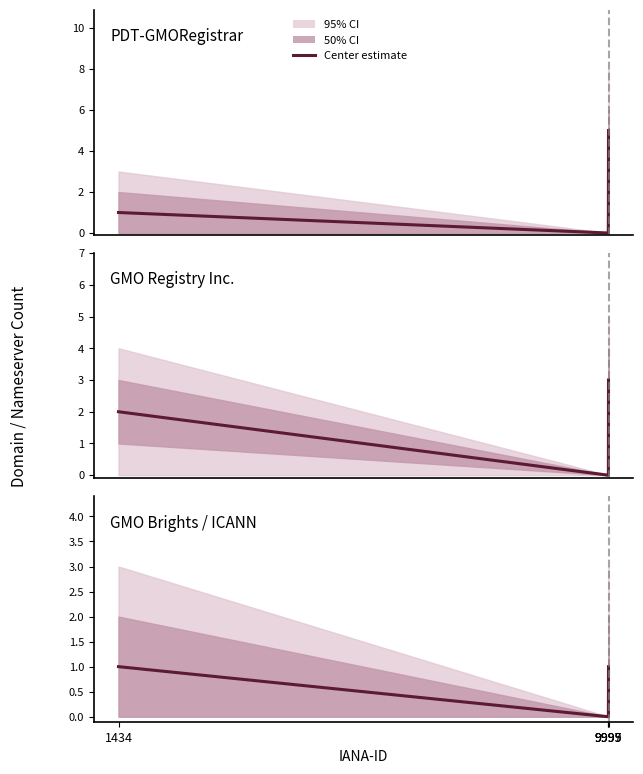

How many data points in PDT-GMORegistrar are less than 1?

1